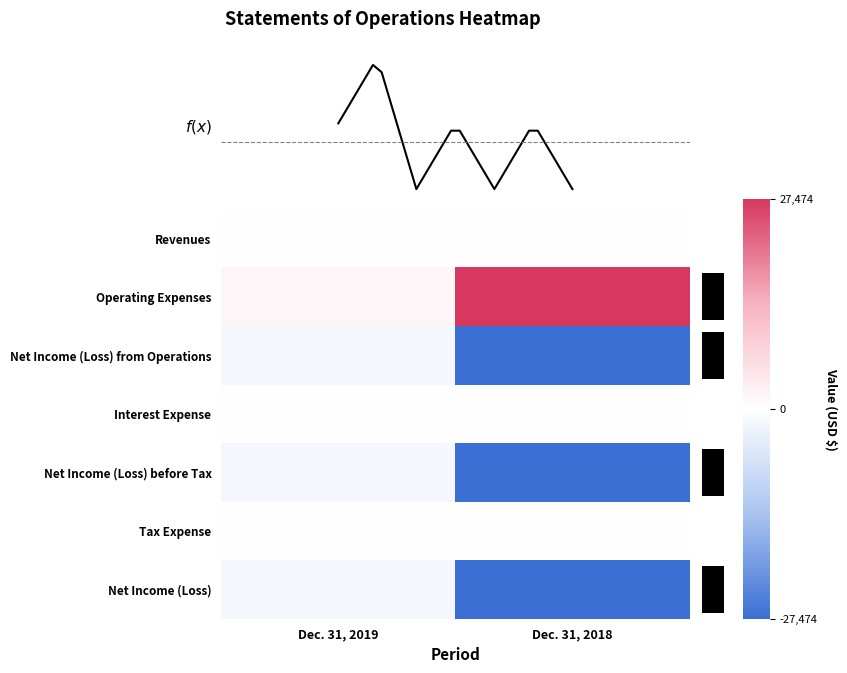

What is the total value across all series at Dec. 31, 2018?

-54948